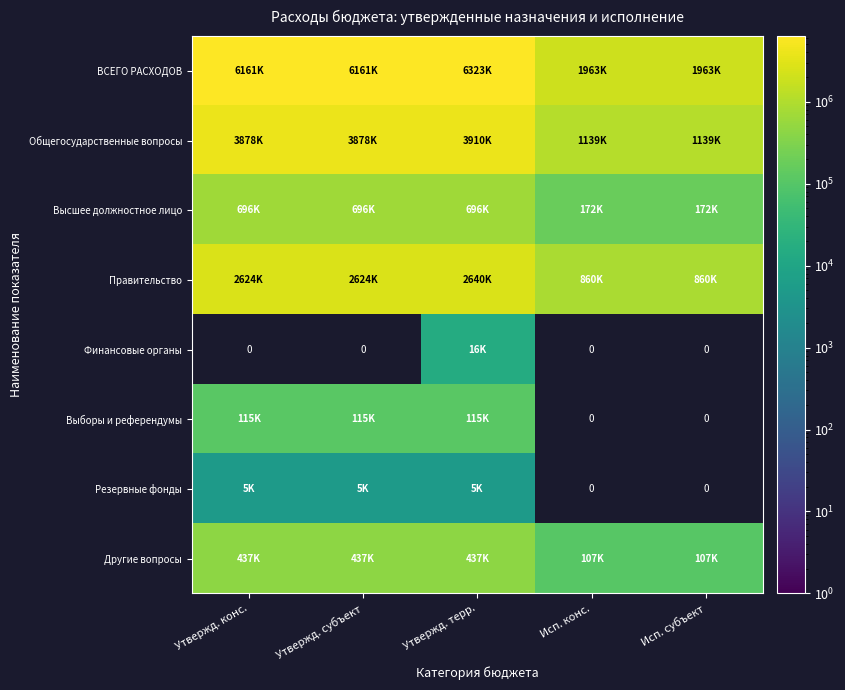

How many categories are shown in the chart?

5